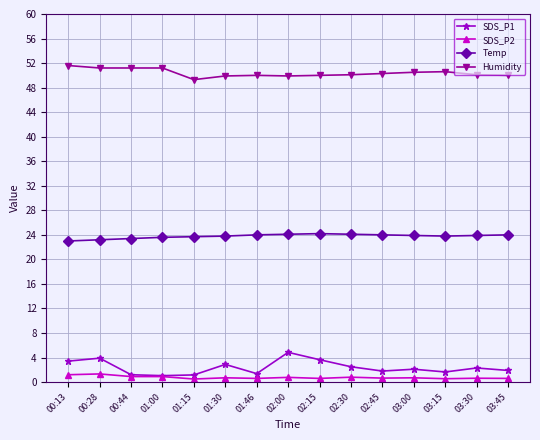

What is the greatest value displayed?

51.6